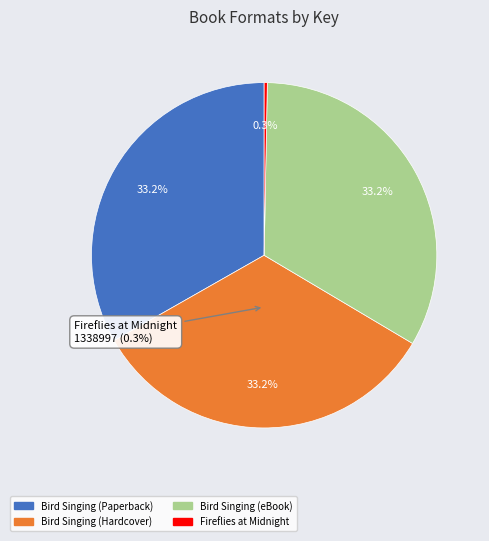

How much of the chart is everything except Bird Singing (Paperback)?

66.8%